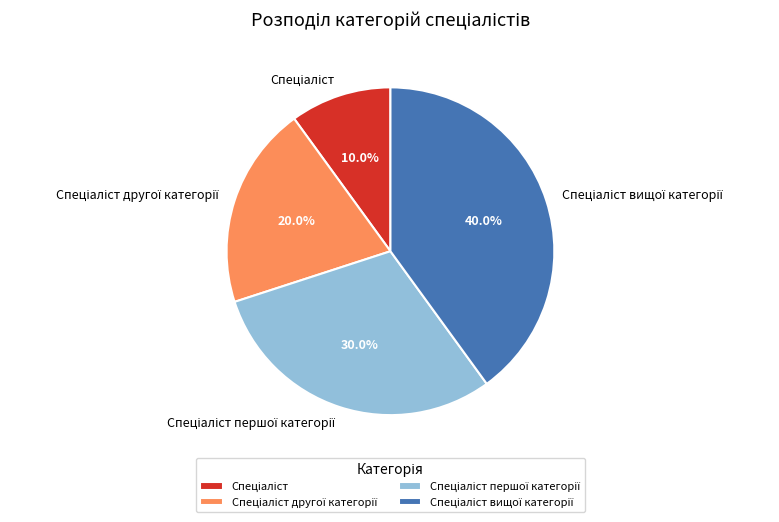

Does any single category account for the majority?

No